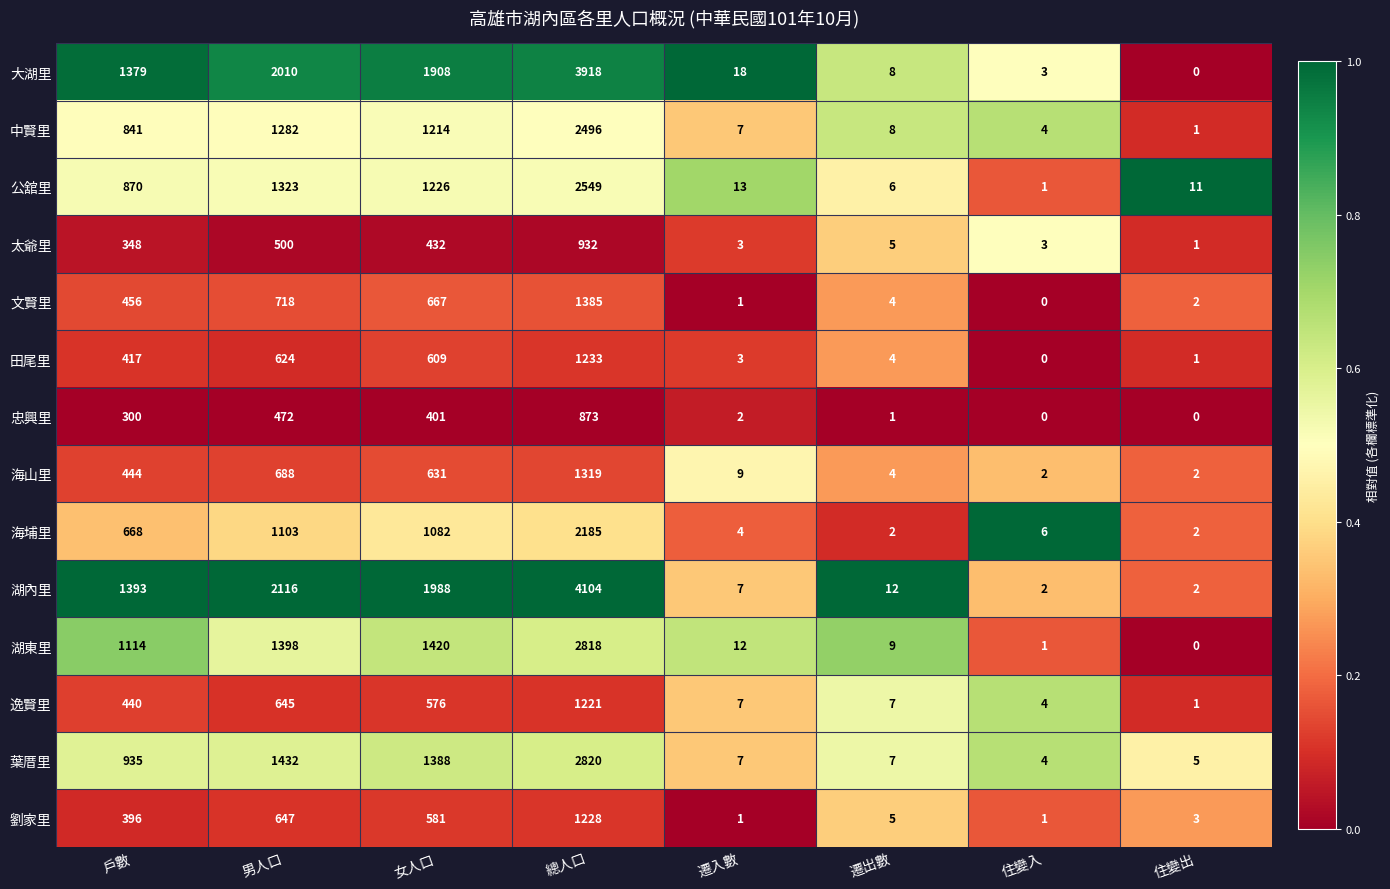

What is the difference between the second highest and second lowest values in the 葉厝里 series?

1427